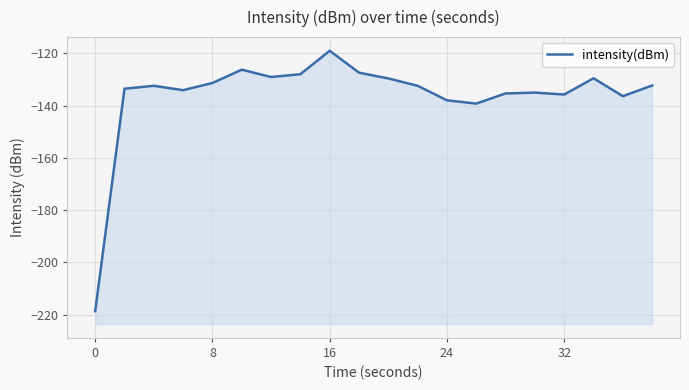

How many values are below -132?

12